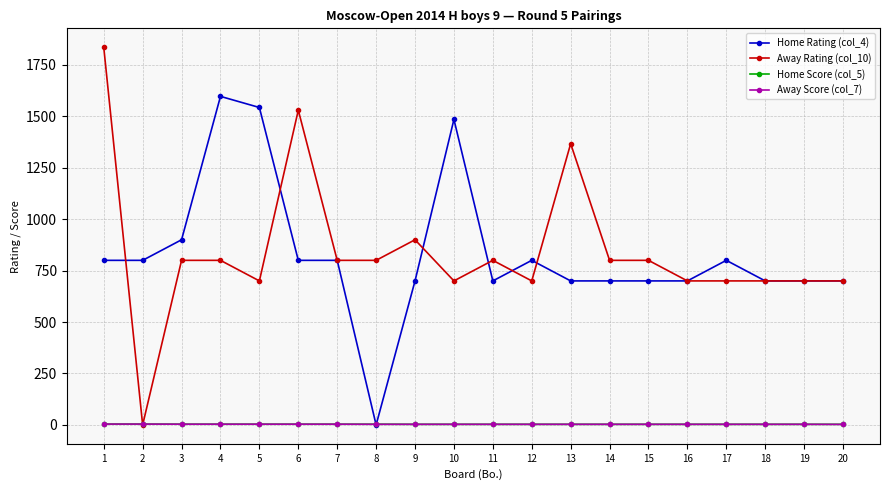

Is this an area chart (filled region under the line)?

No